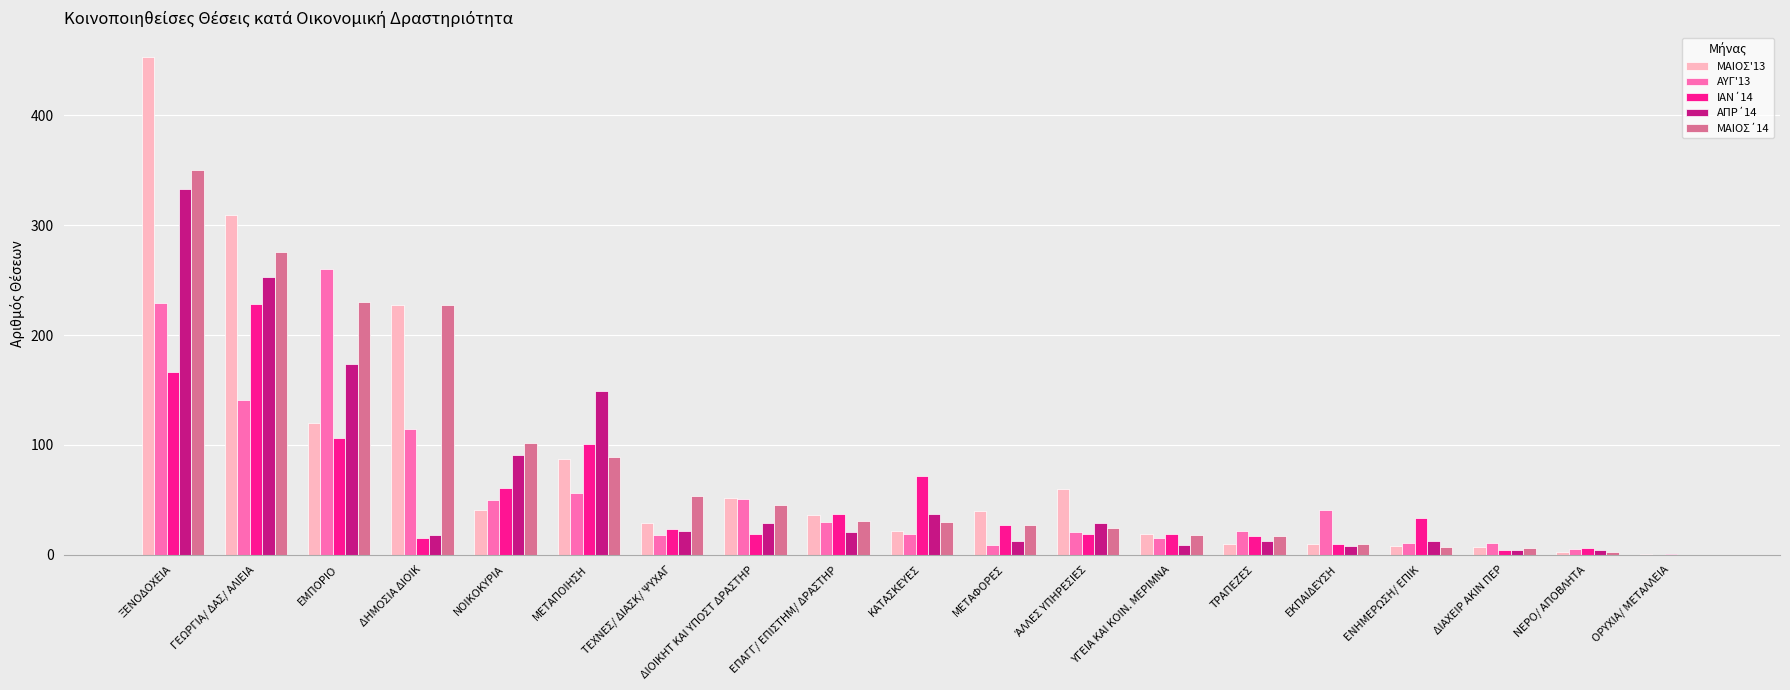

What is the total value across all series at ΤΡΑΠΕΖΕΣ?

78